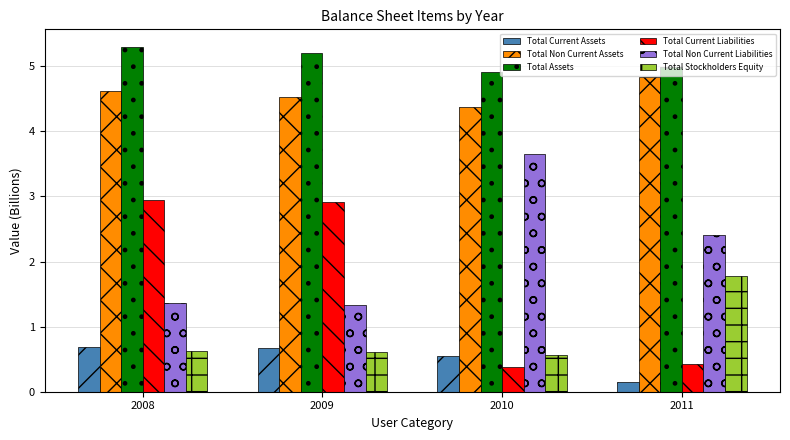

The Total Assets series shows 8.4 at 2011. True or false?

False